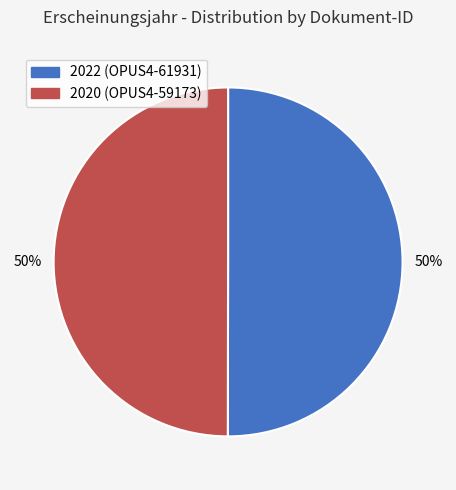

To the nearest percent, what is the combined percentage of 2020 (OPUS4-59173) and 2022 (OPUS4-61931)?

100%